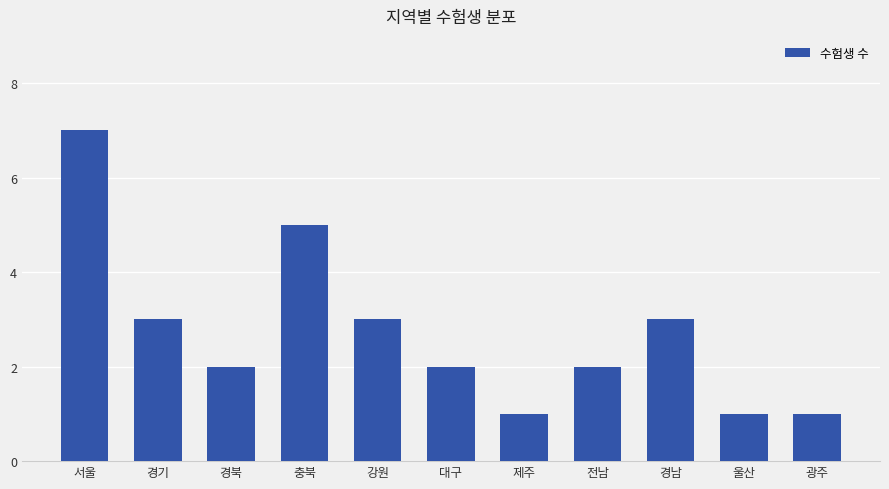

What value does the data have at 서울?

7